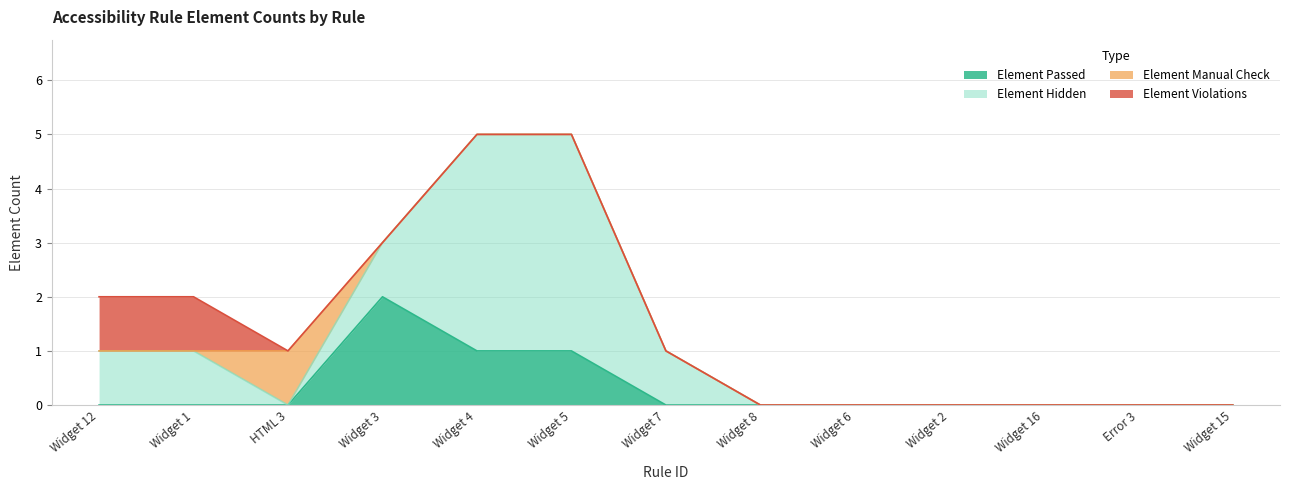

Is the value of Element Passed at Widget 1 greater than the value of Element Hidden at Widget 16?

No